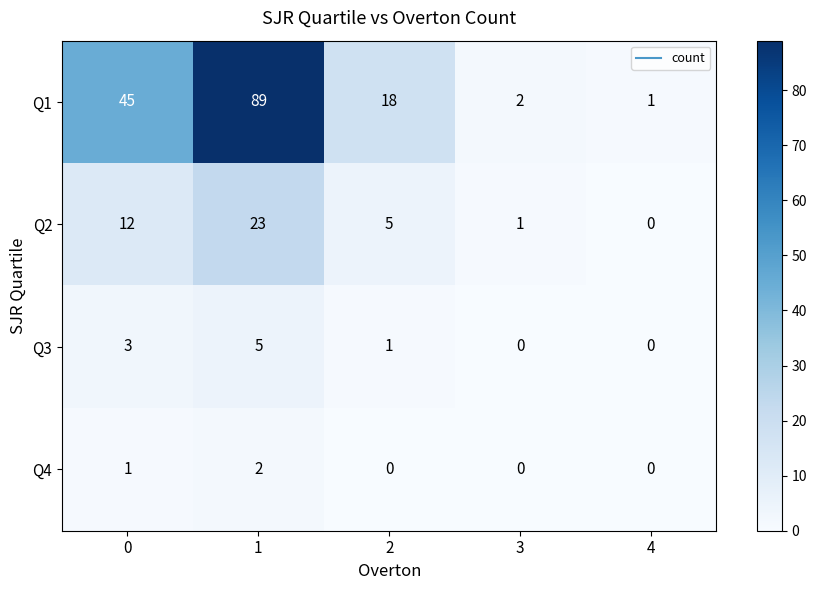

Rank the series at 2 from highest to lowest value.

Q1, Q2, Q3, Q4